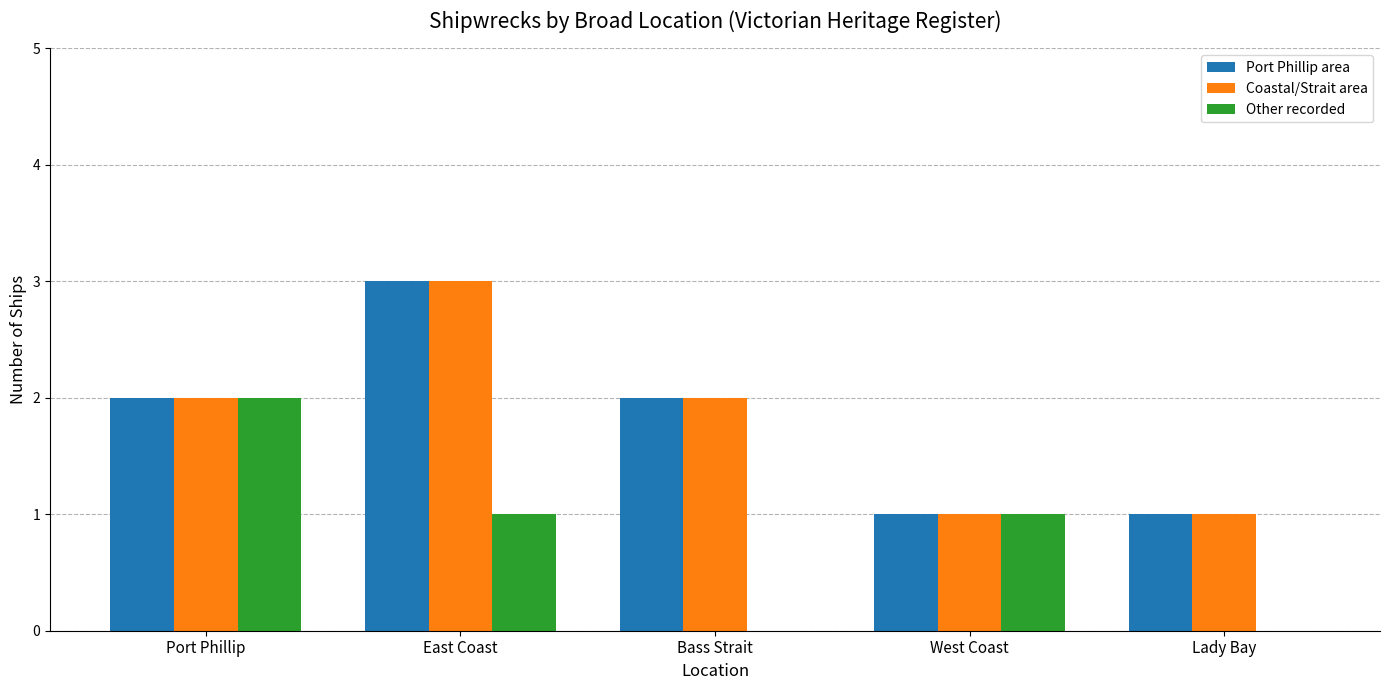

Count the Port Phillip area values in the range 1 to 2.

4